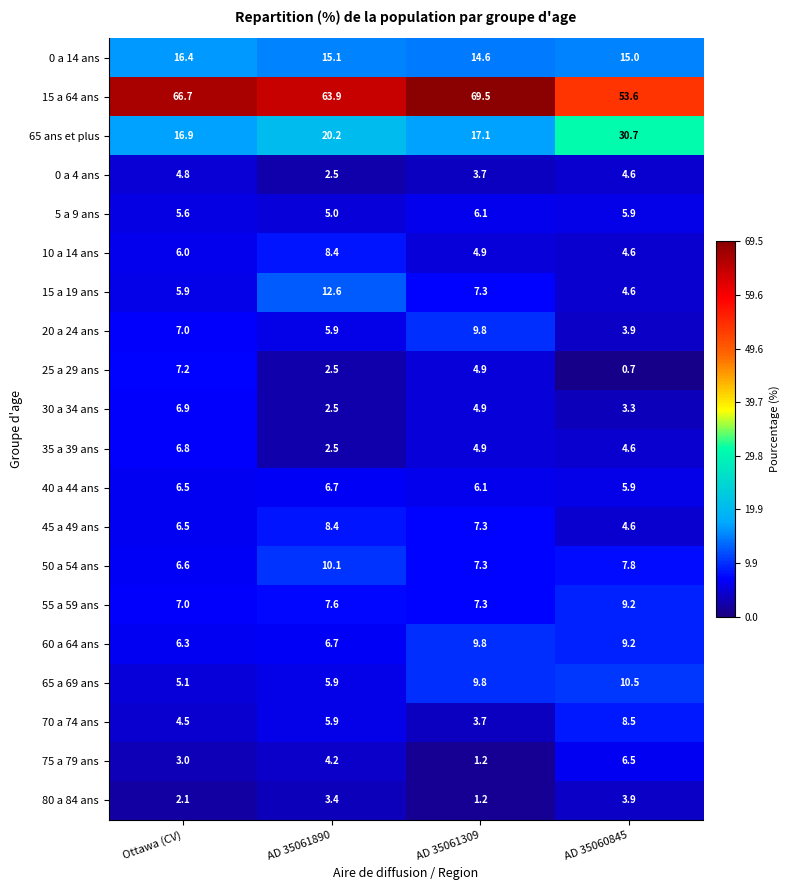

Rank the categories by 10 a 14 ans value from highest to lowest.

AD 35061890, Ottawa (CV), AD 35061309, AD 35060845